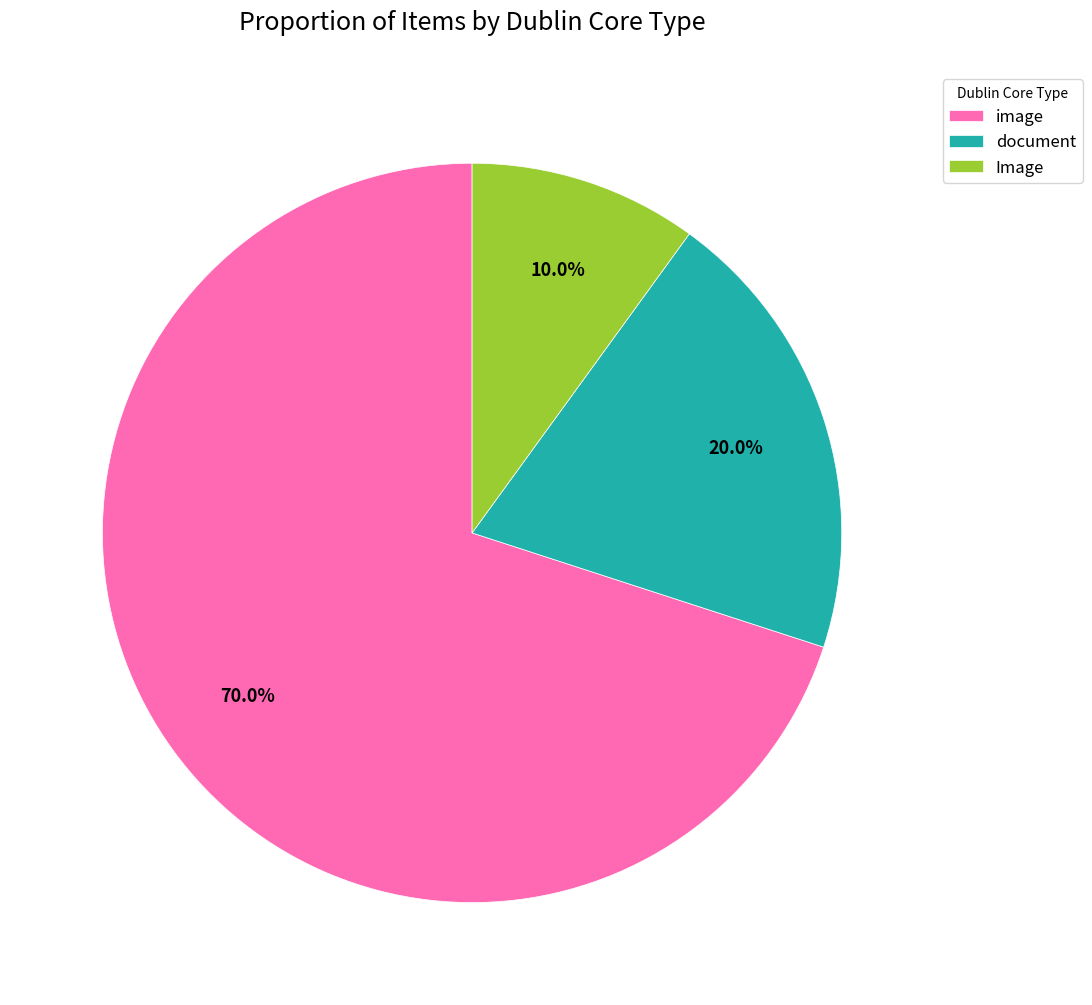

How many segments does this pie chart have?

3